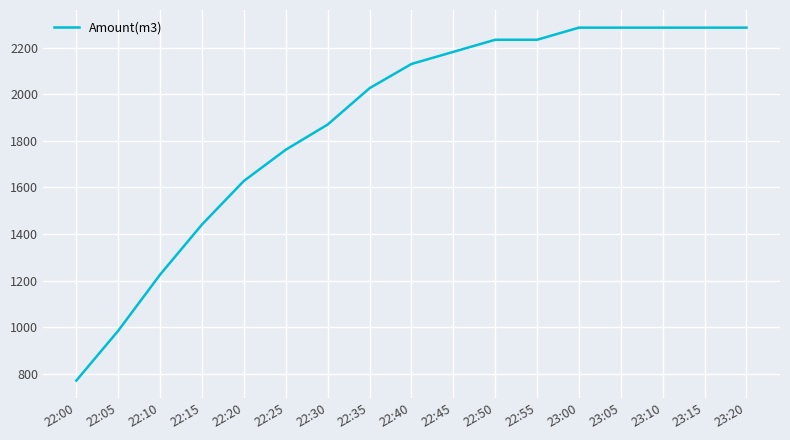

What is the greatest value displayed?

2286